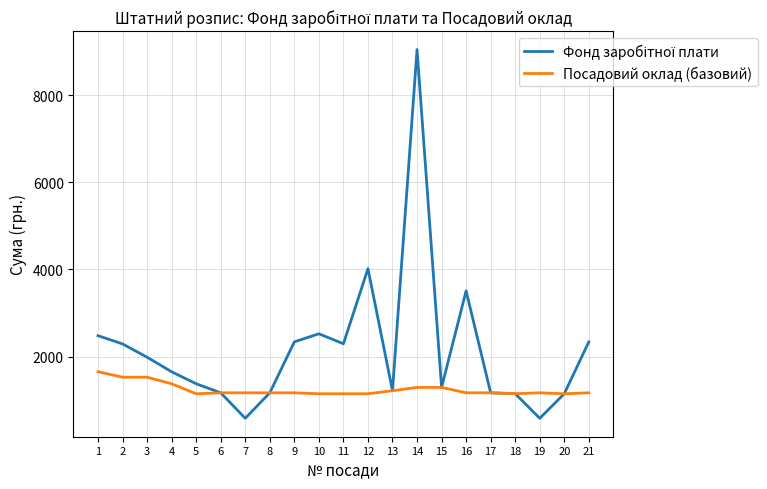

At which category is the sum across all series the highest?

14